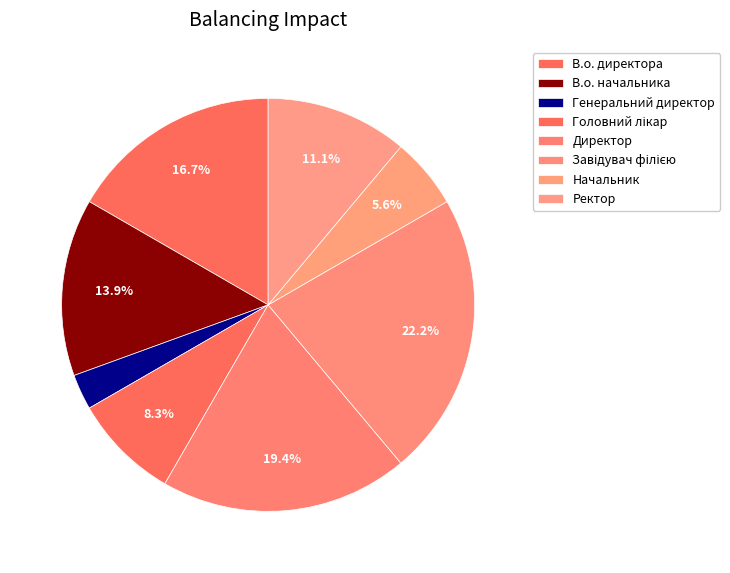

How many slices are in this pie chart?

8